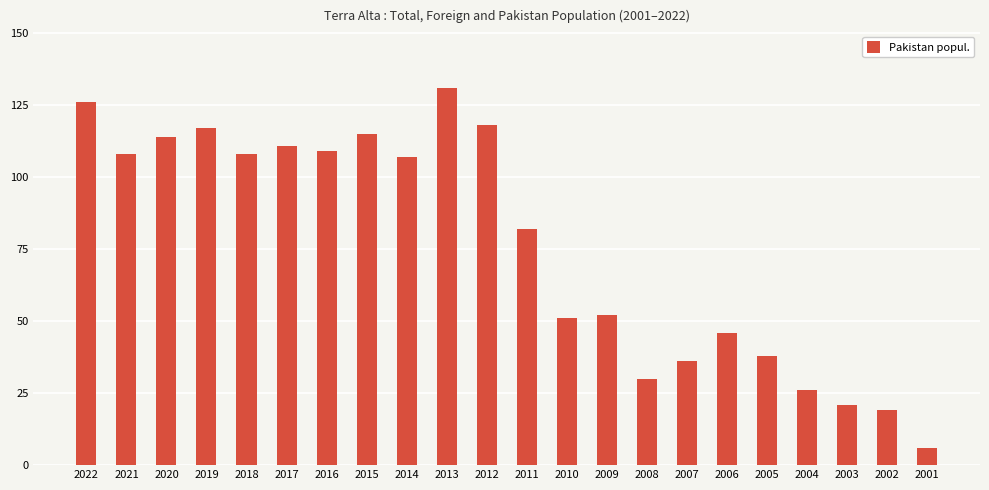

Where does the data first go above 107?

2022